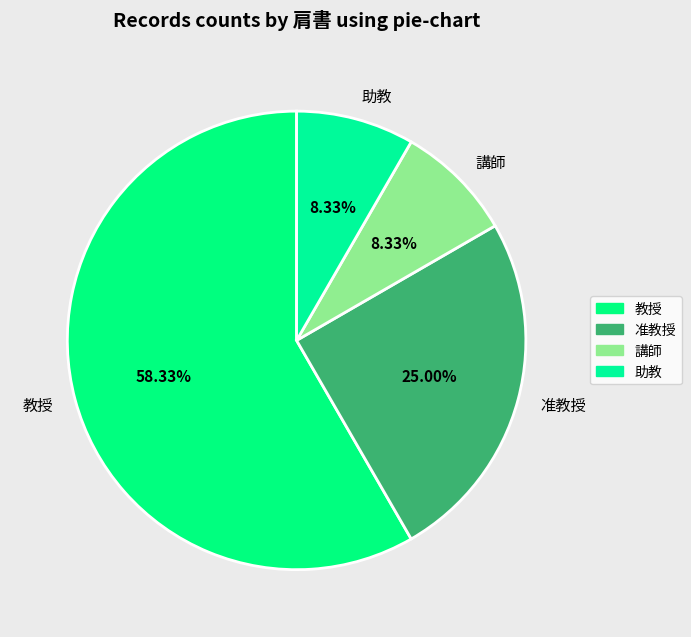

To the nearest percent, what portion does 講師 represent?

8%